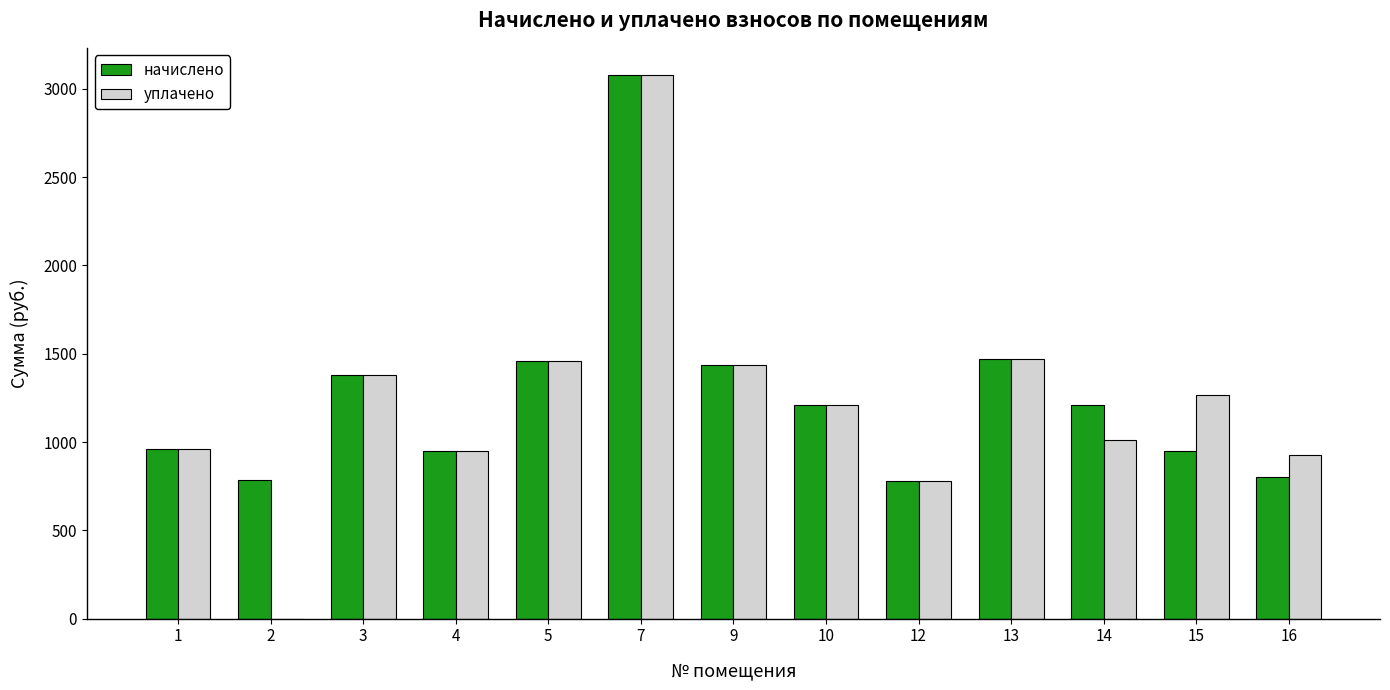

Does the chart contain stacked bars?

No